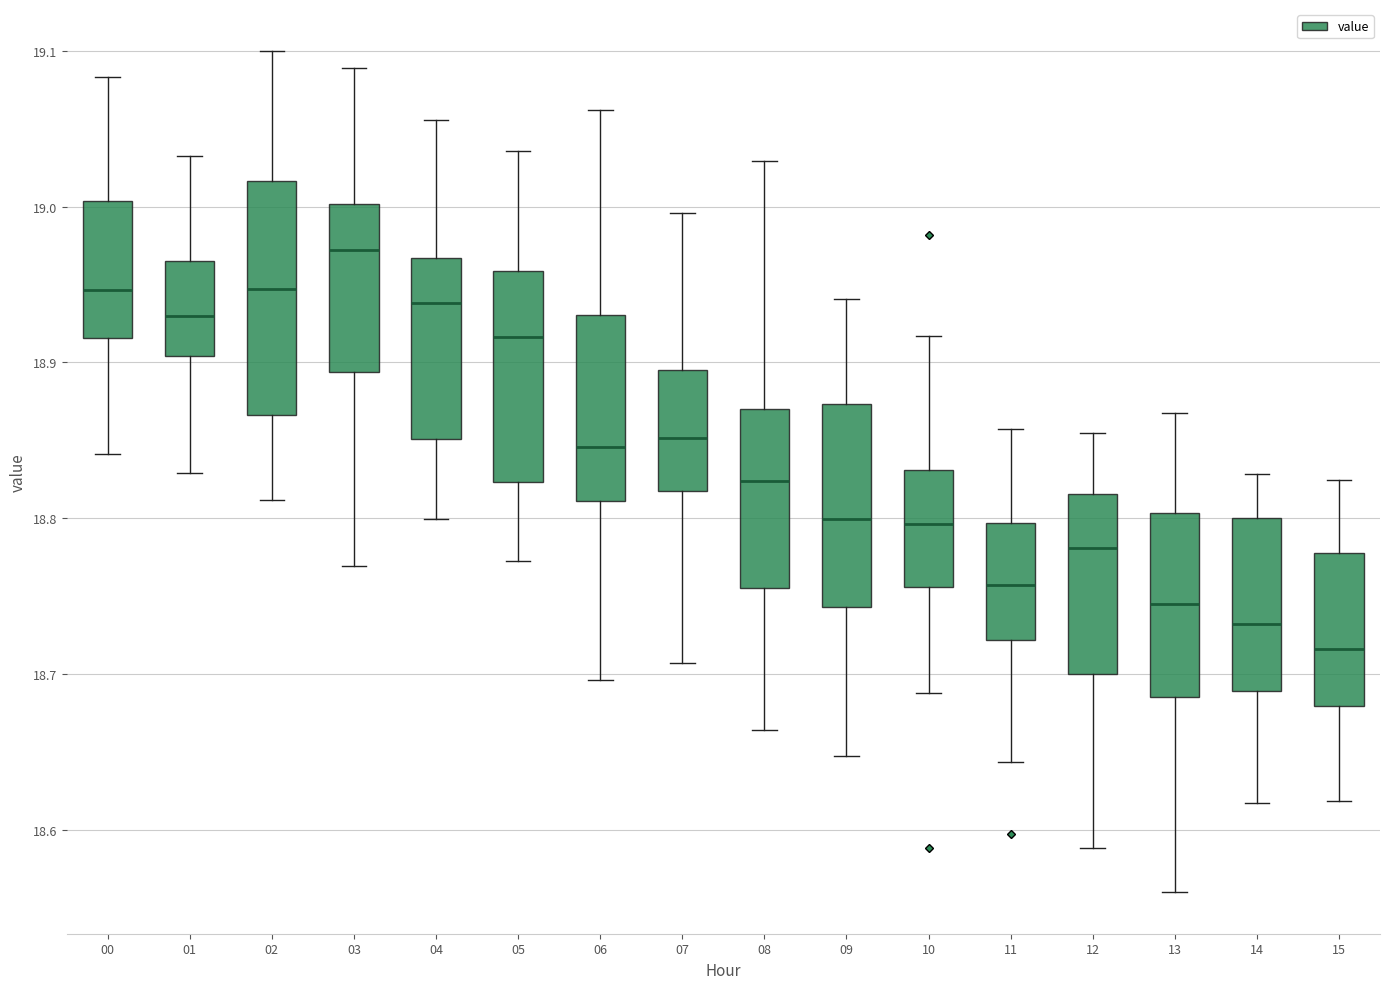

Which box has the lowest median line?

15